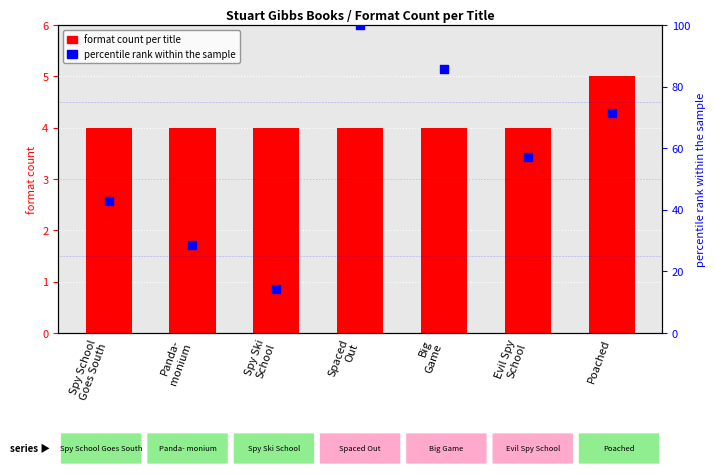

What are all the series names shown in the legend?

format count per title, percentile rank within the sample